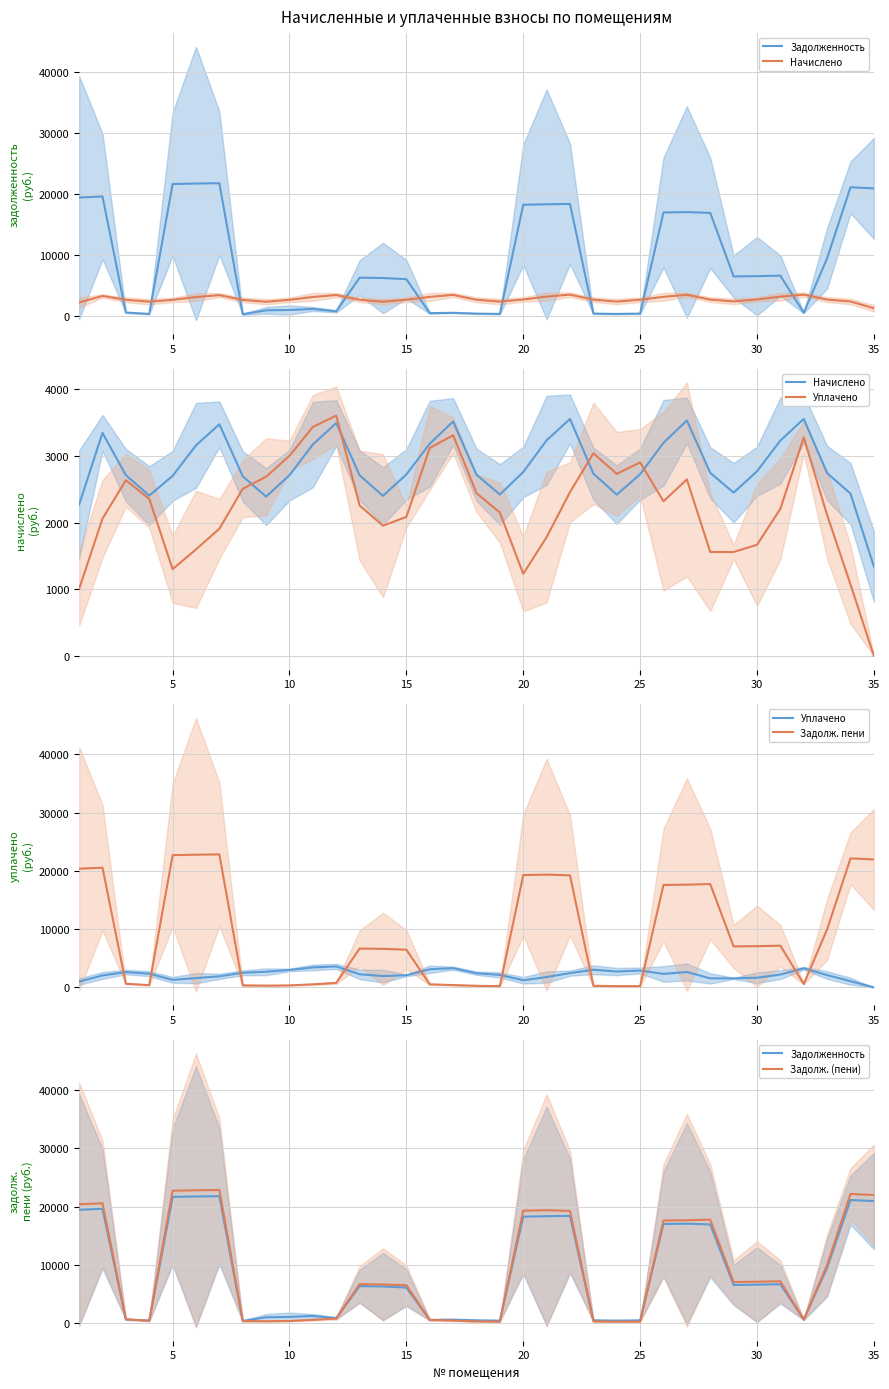

True or false: Начислено has more than 0 points higher than both neighbors.

True